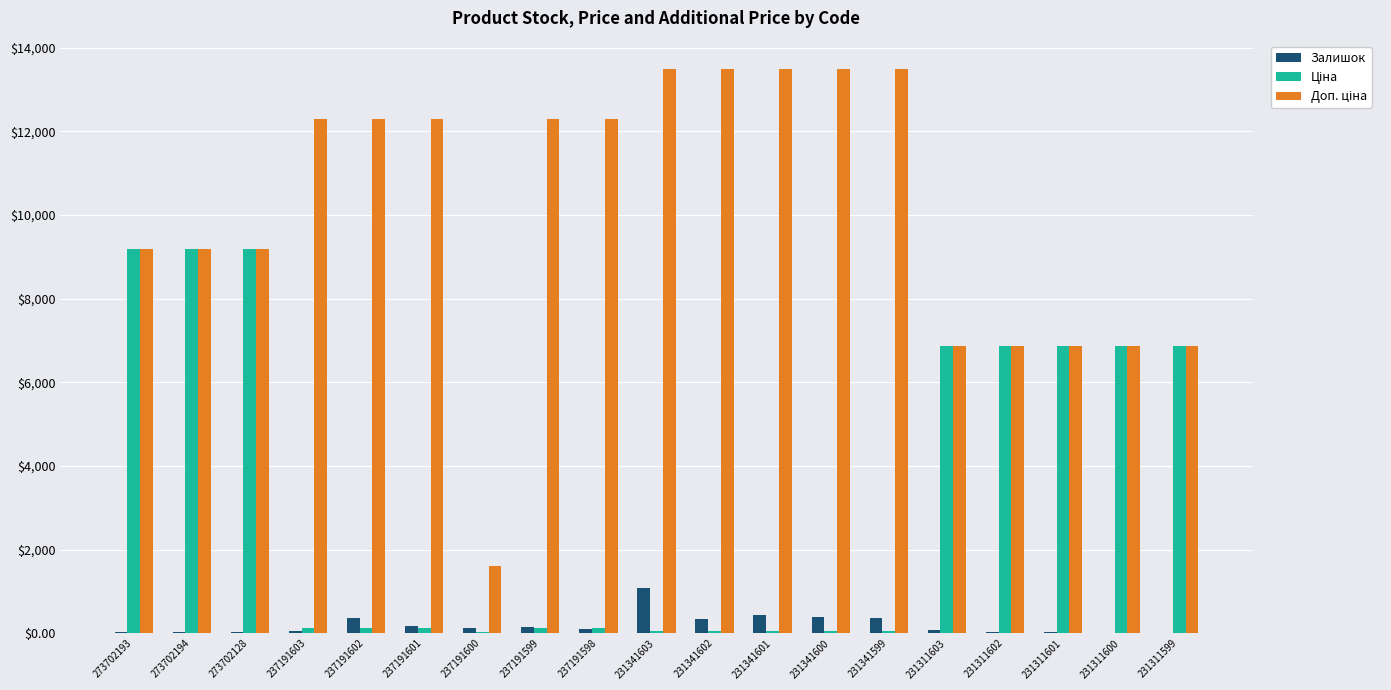

At how many categories does at least one series exceed 10764?

10